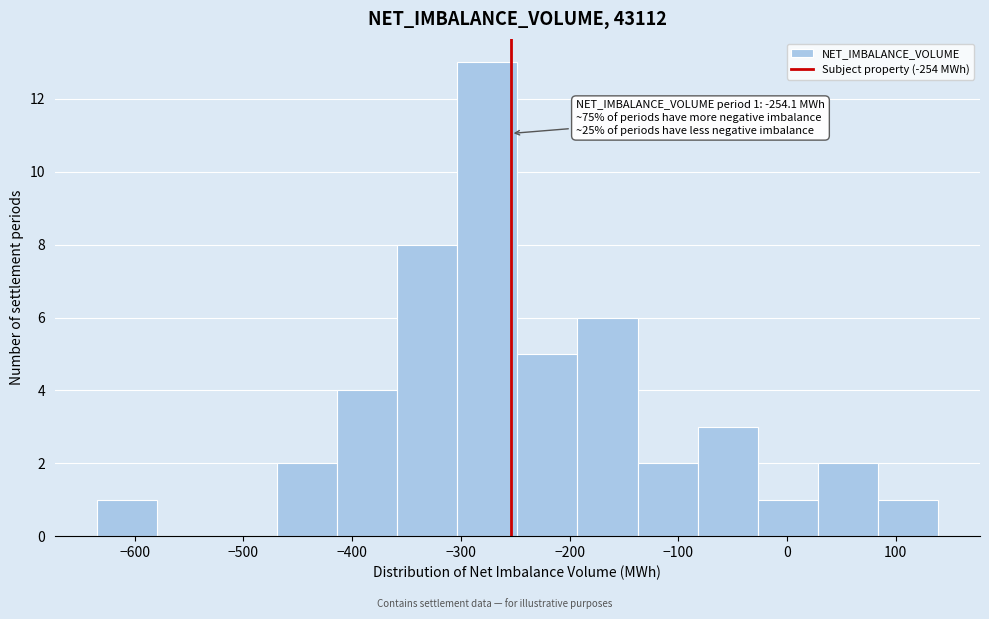

Which range on the x-axis has the tallest bar?

-300 to -250